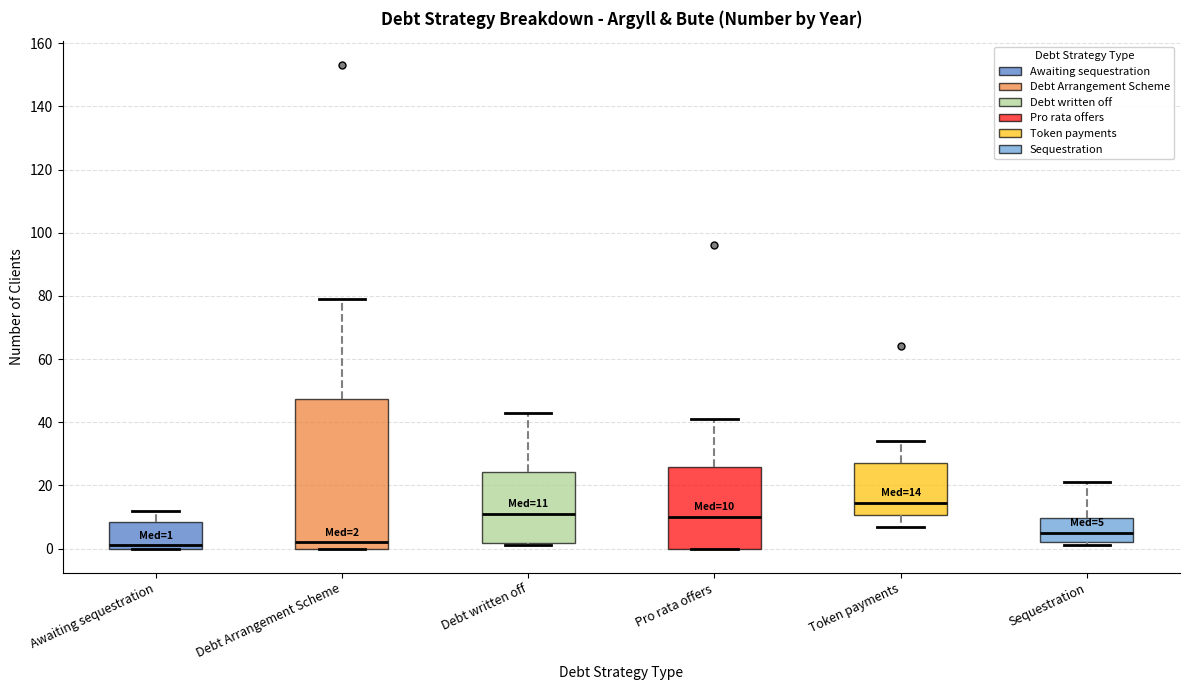

Comparing the boxes themselves (not the whiskers), which one is the tallest?

Debt Arrangement Scheme